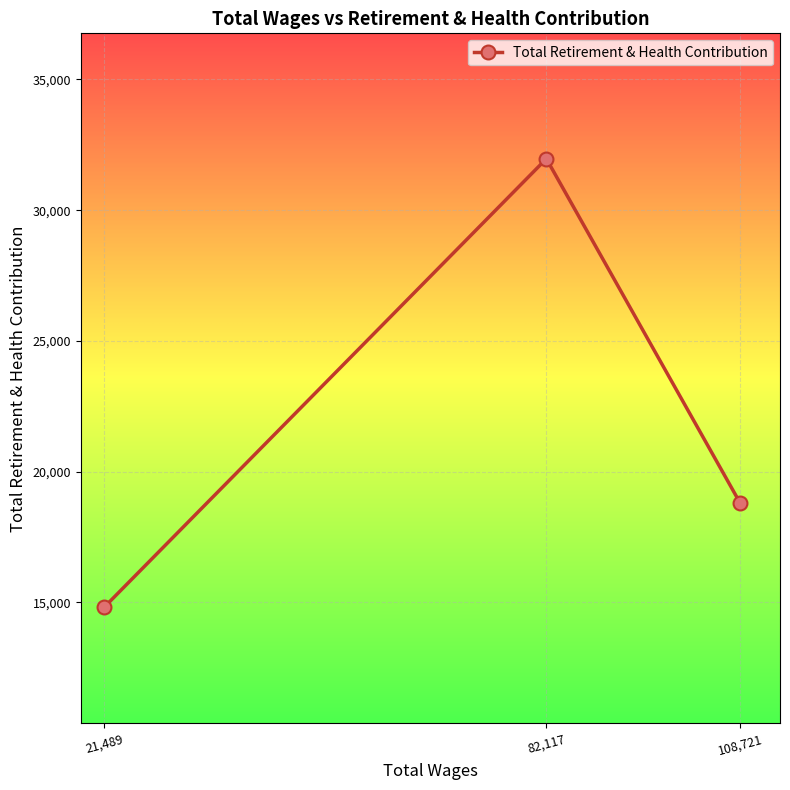

What is the value of the 1st point from the left?

14823